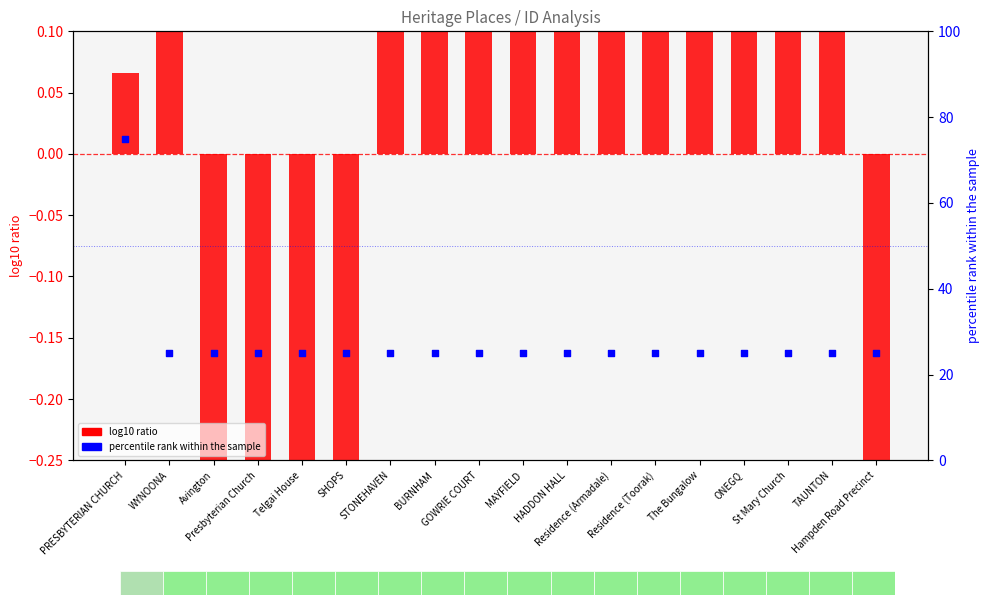

Which series has the largest total across all categories?

percentile rank within the sample